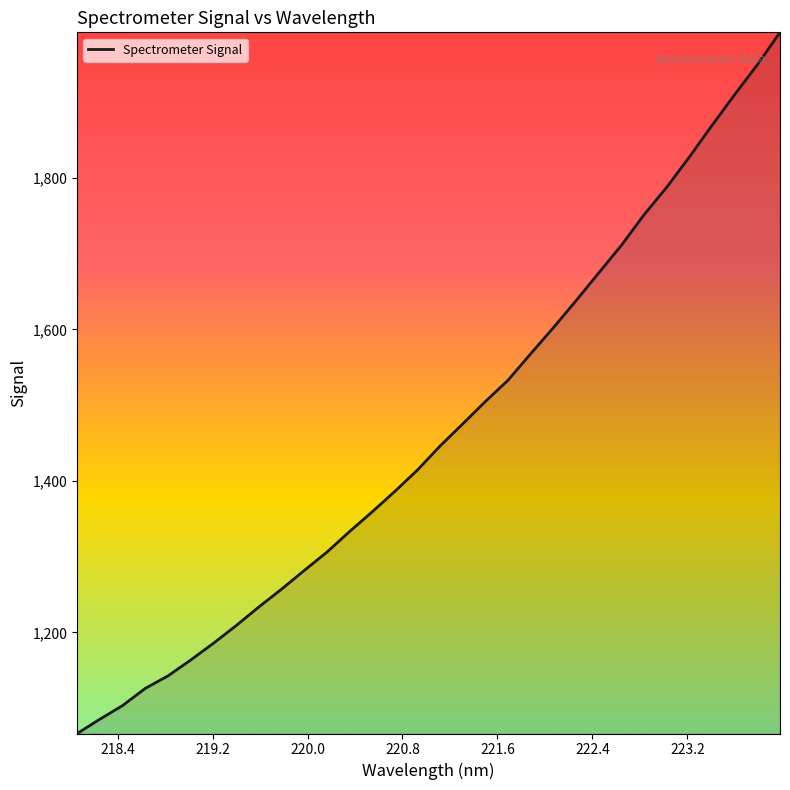

How many values are below 1446?

16